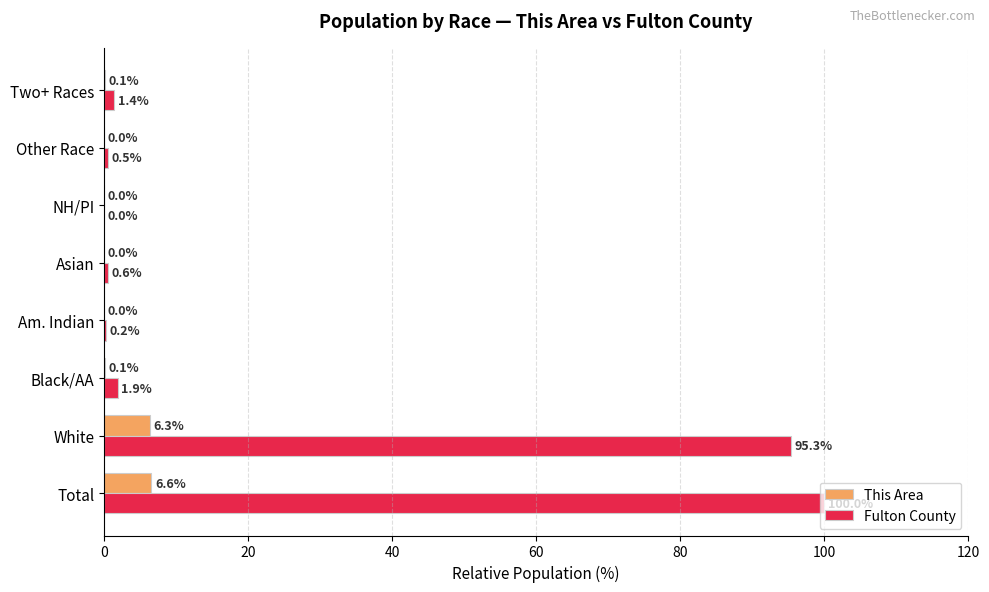

How many series are shown in this chart?

2